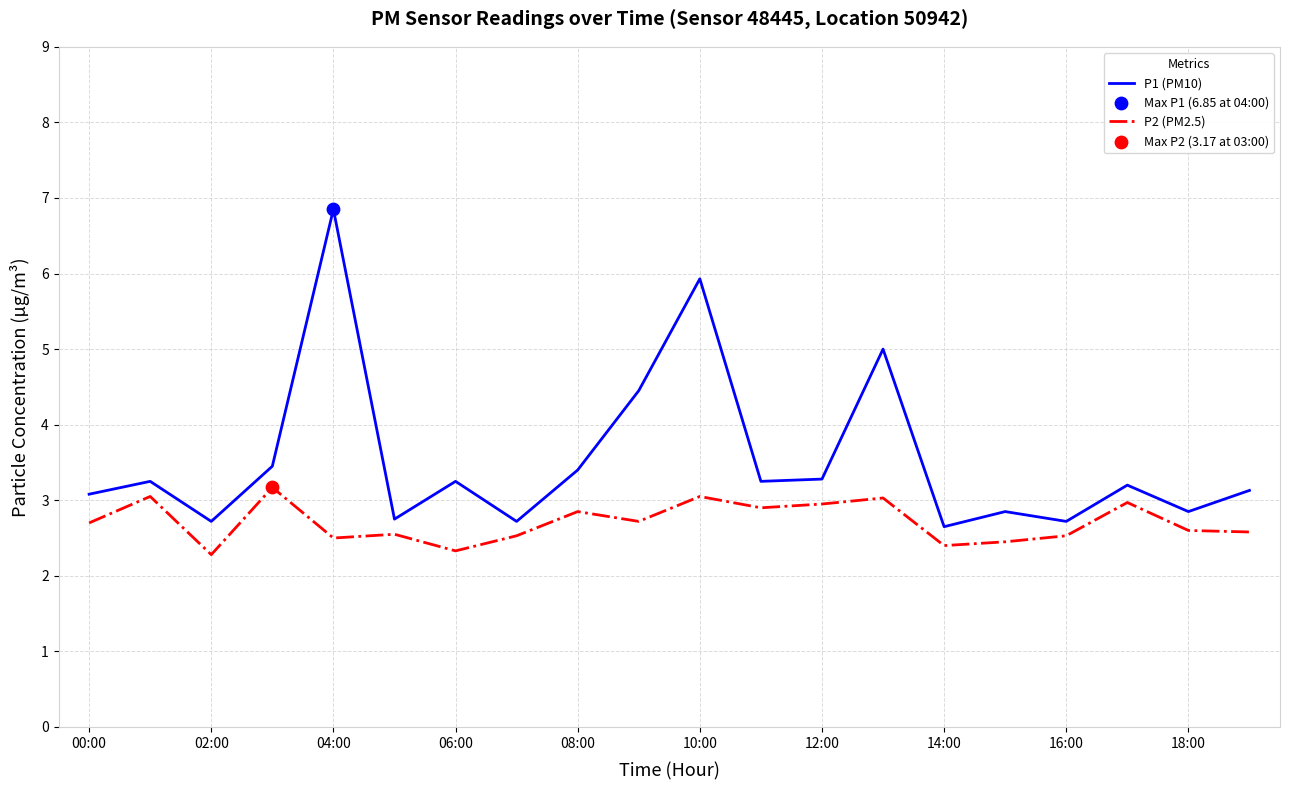

Which series has the largest total across all categories?

P1 (PM10)